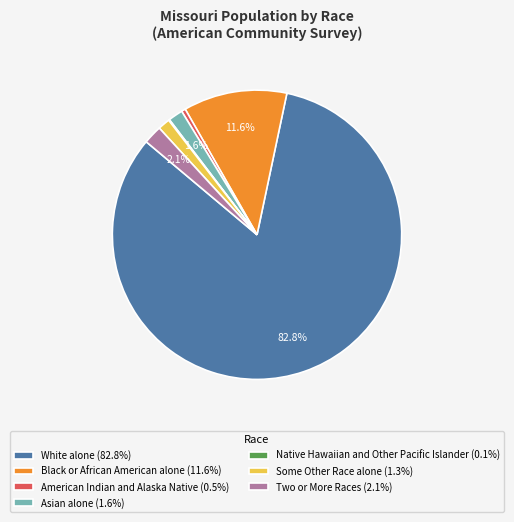

Is there any slice that represents more than half of the pie?

Yes